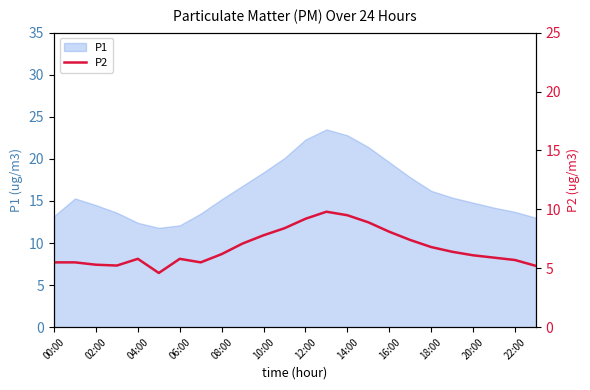

What is the minimum value shown in the chart?

4.6